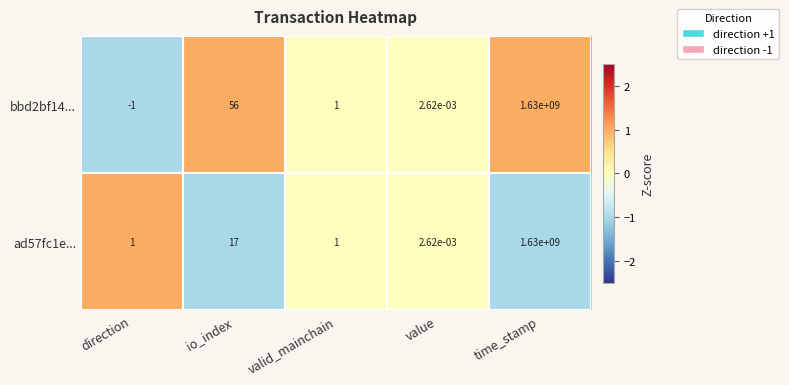

At which label does bbd2bf14... reach its minimum?

direction